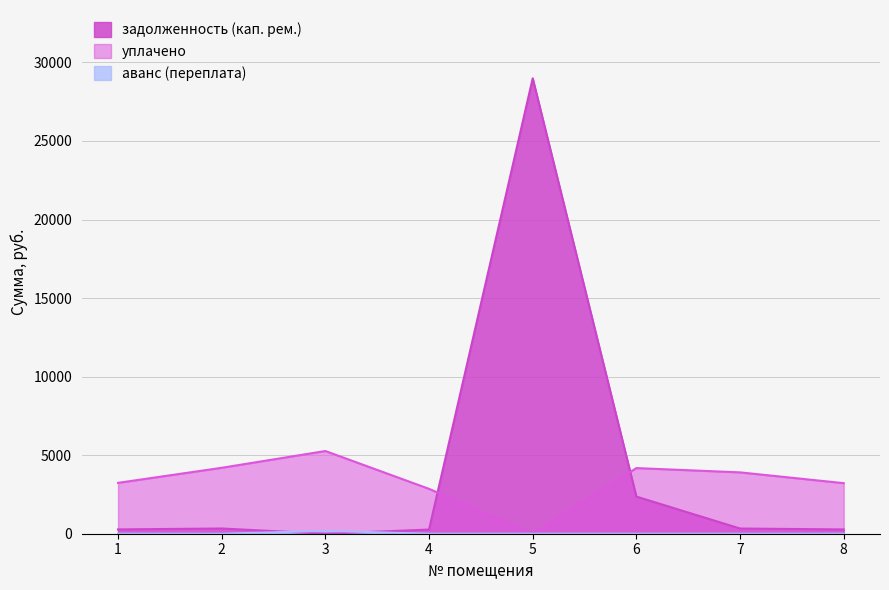

What is the total value across all series at 8?

3491.2